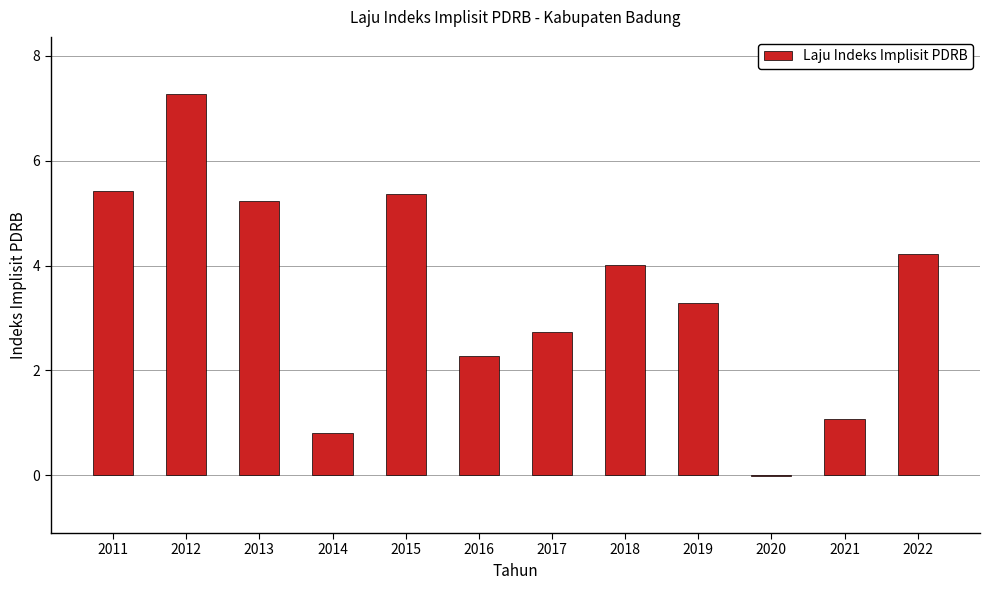

Which has a higher value, 2018 or 2015?

2015